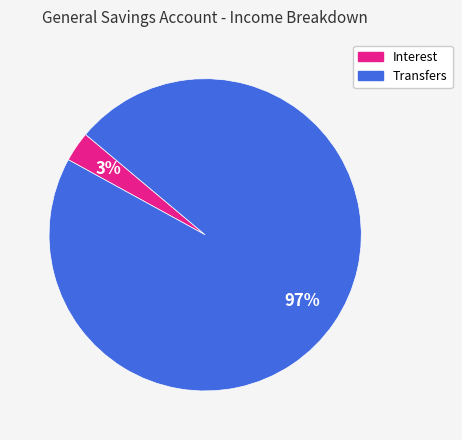

The Transfers slice represents 97% of the pie. True or false?

True